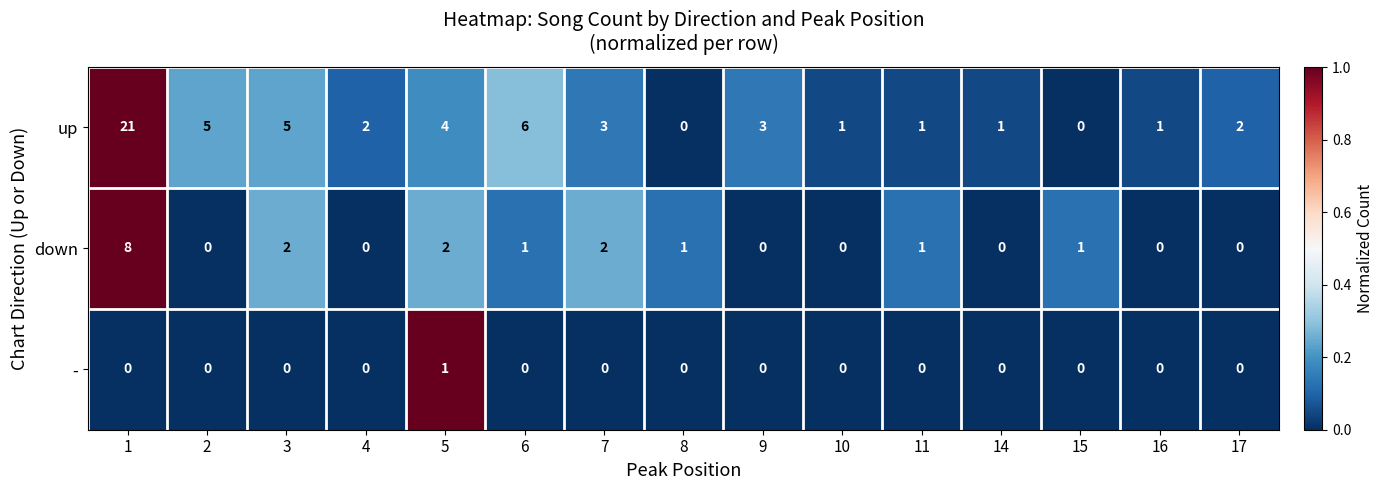

What is the sum of all down values?

18